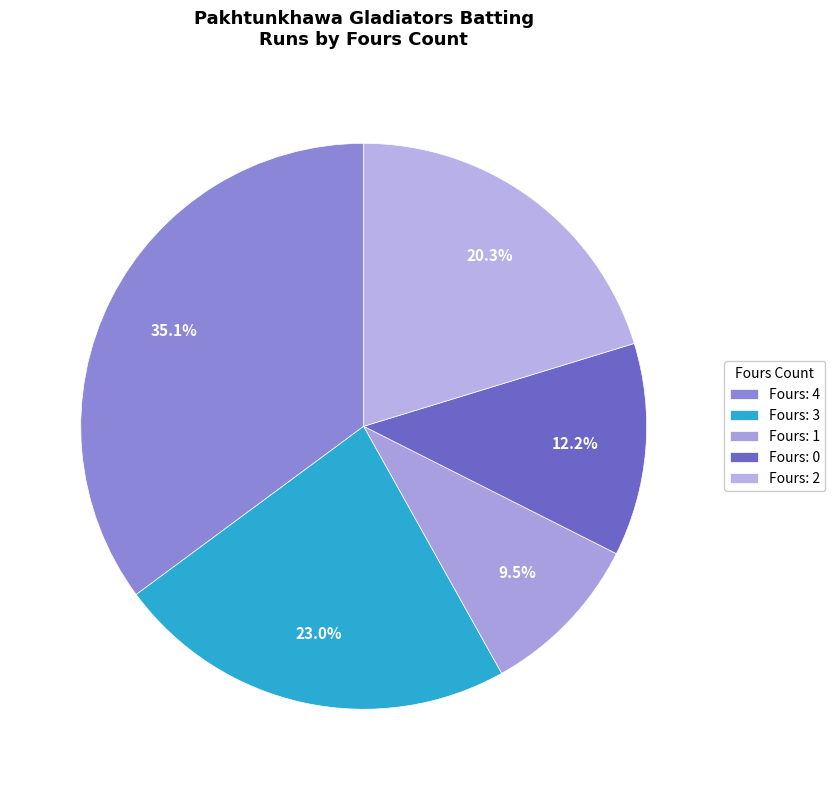

Which category has the smallest portion of the pie?

Fours: 1